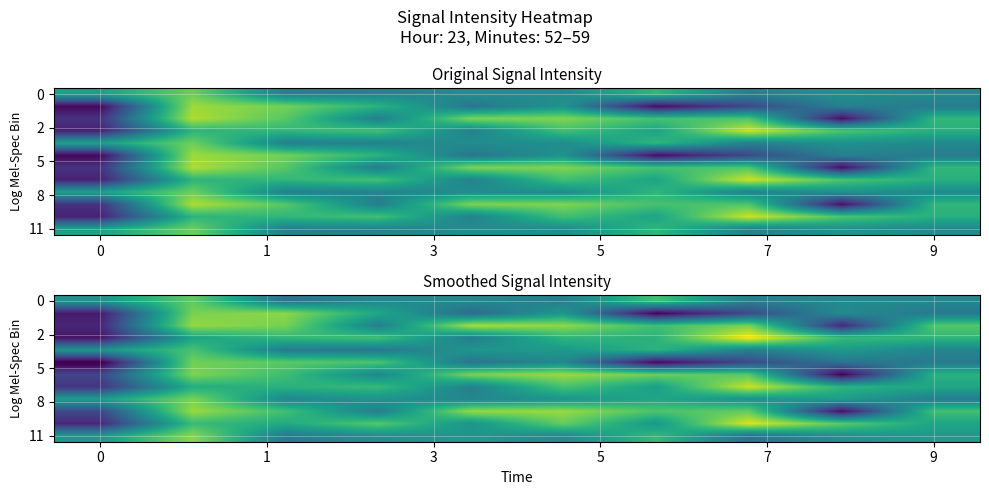

Between 3 and 9, which series saw the biggest shift?

row_1